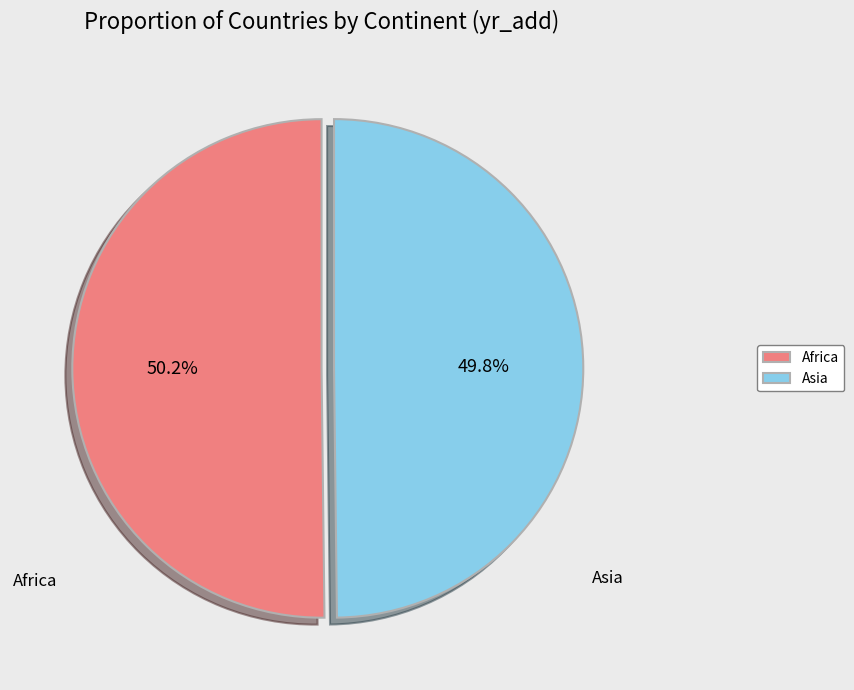

Is there a majority slice in this chart?

Yes